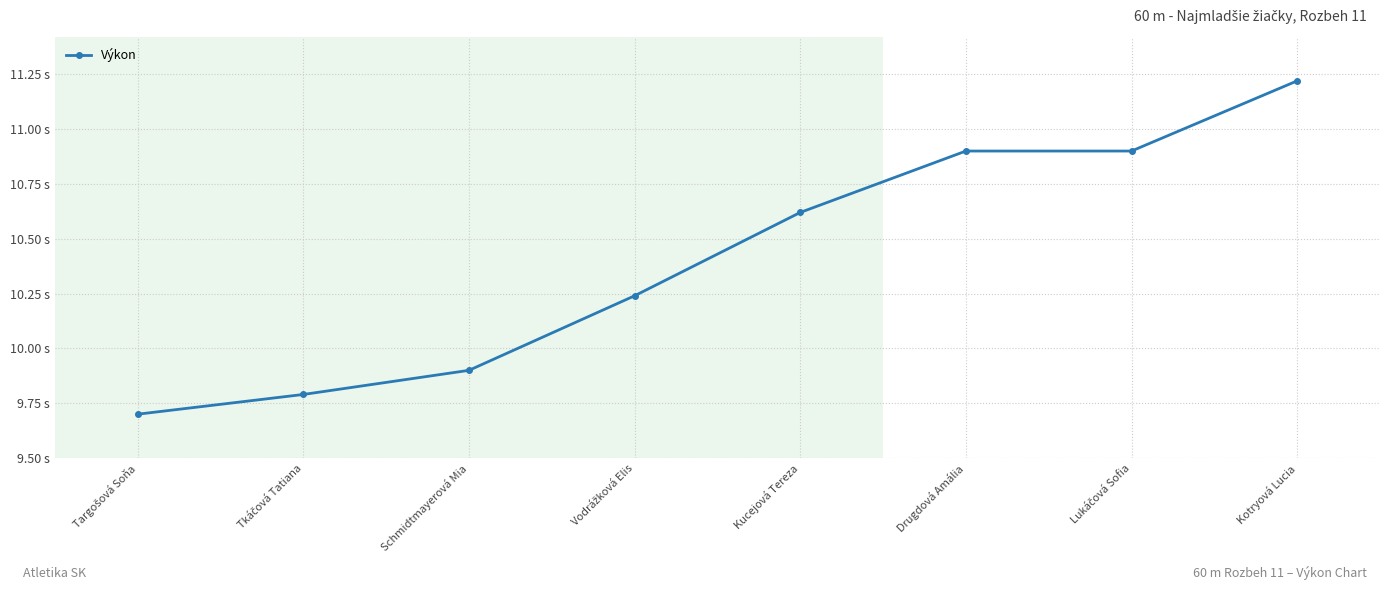

Rank the categories by value from lowest to highest.

Targošová Soňa, Tkáčová Tatiana, Schmidtmayerová Mia, Vodrážková Elis, Kucejová Tereza, Drugdová Amália, Lukáčová Sofia, Kotryová Lucia